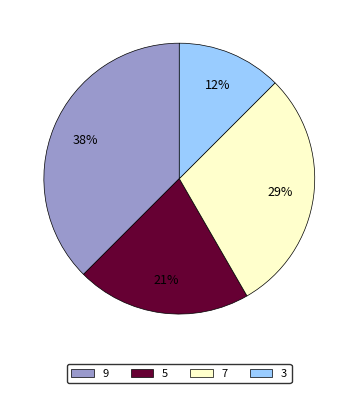

Is there a majority slice in this chart?

No